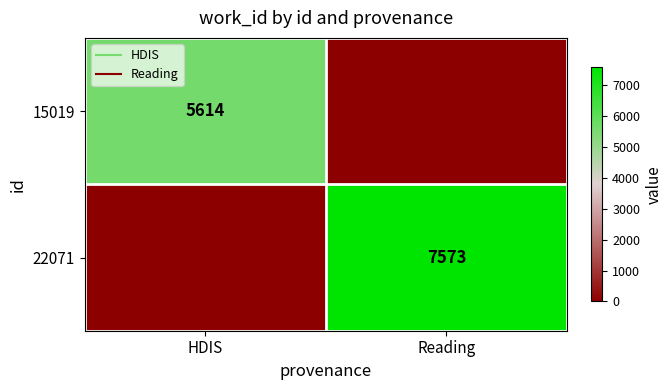

What value does the 22071 series have at Reading, to the nearest 10?

7570